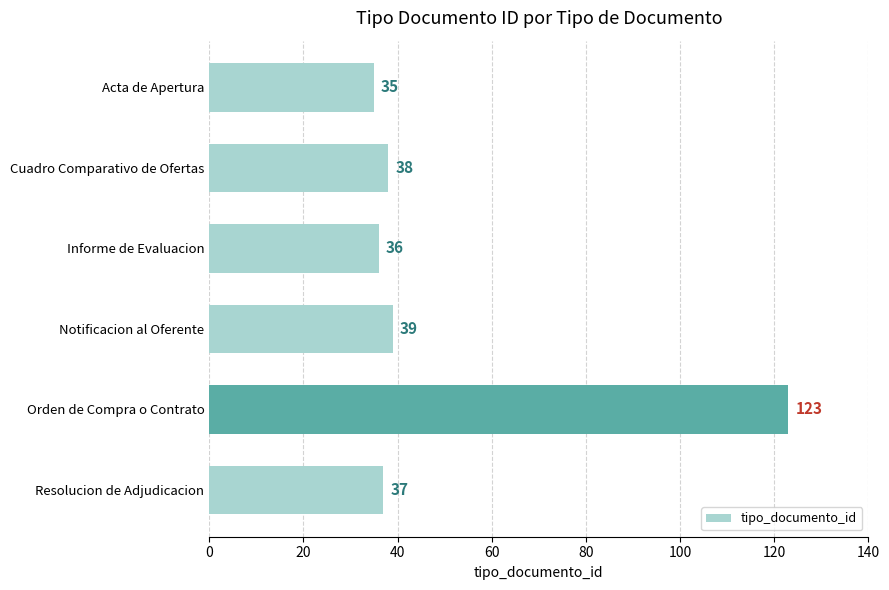

How many bars are there in total?

6